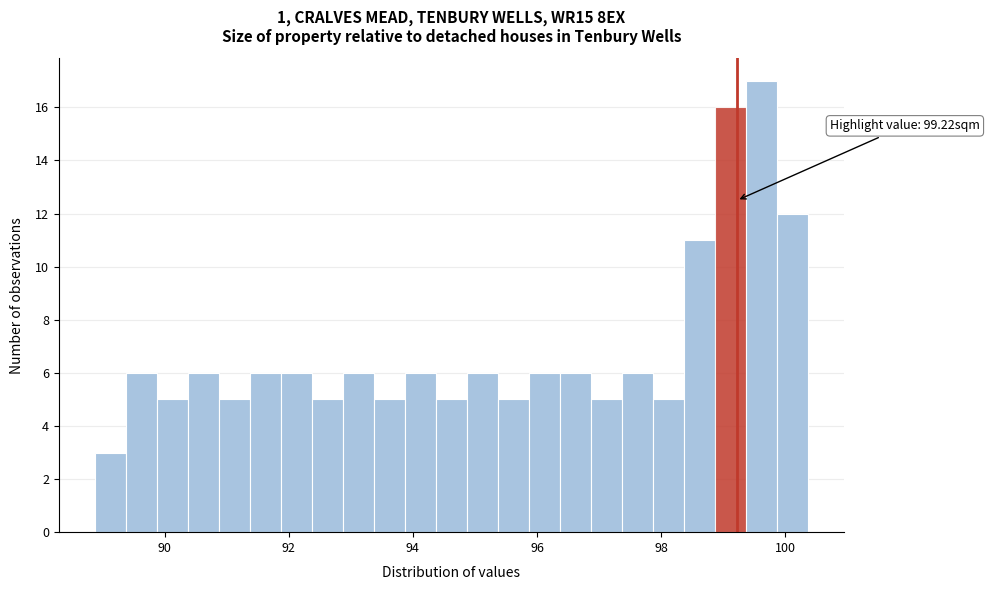

Read against the x-axis, roughly where is the centre of the tallest bar?

99.6